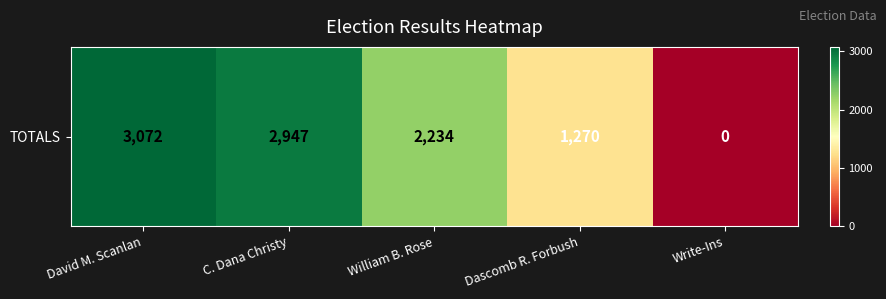

Which has a higher value, C. Dana Christy or Write-Ins?

C. Dana Christy